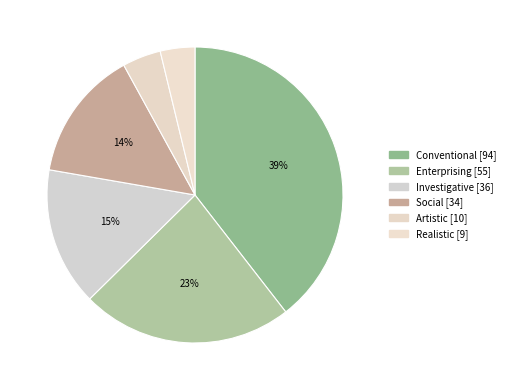

How many segments does this pie chart have?

6